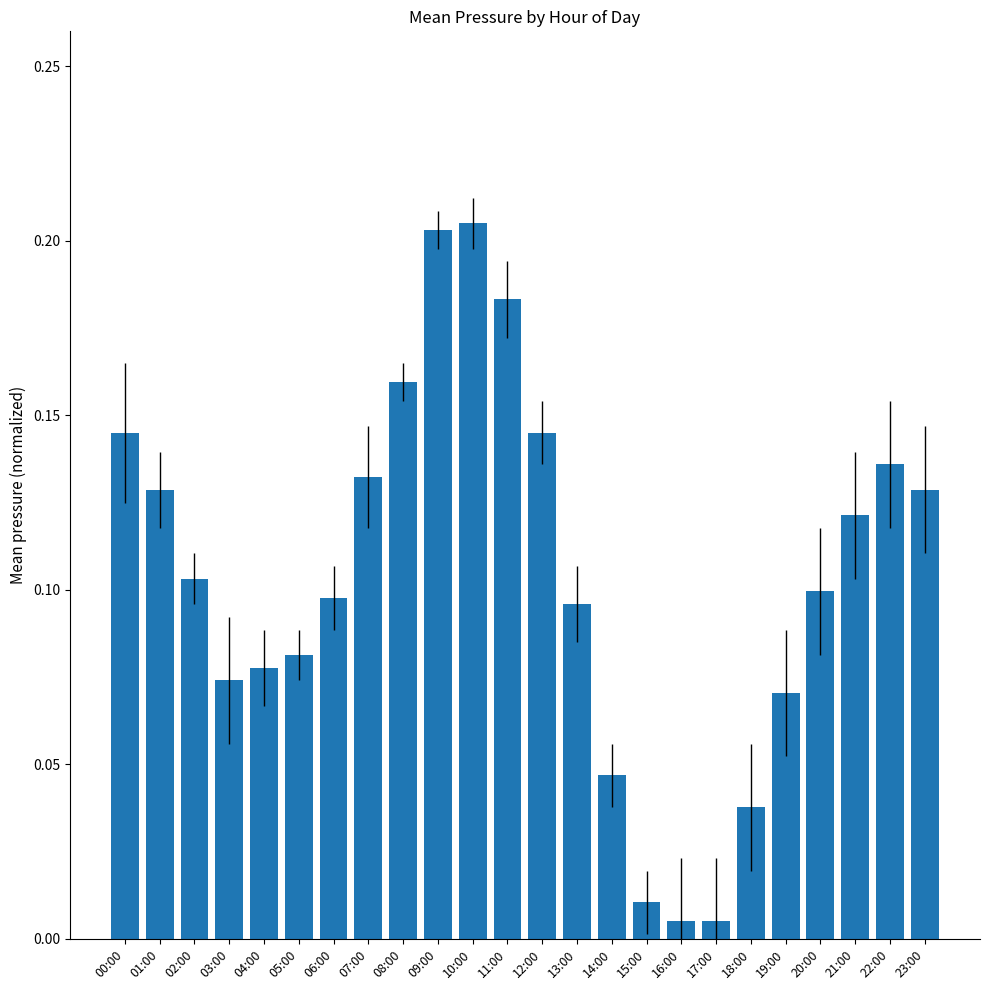

What is the label of the 11th bar from the left?

10:00